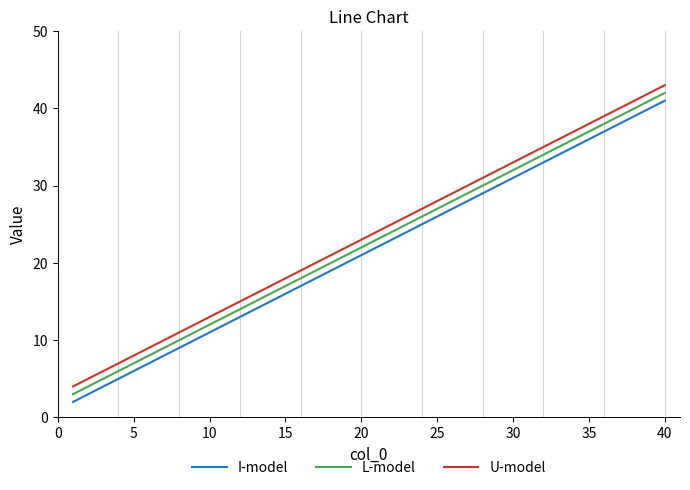

What are all the series names shown in the legend?

I-model, L-model, U-model